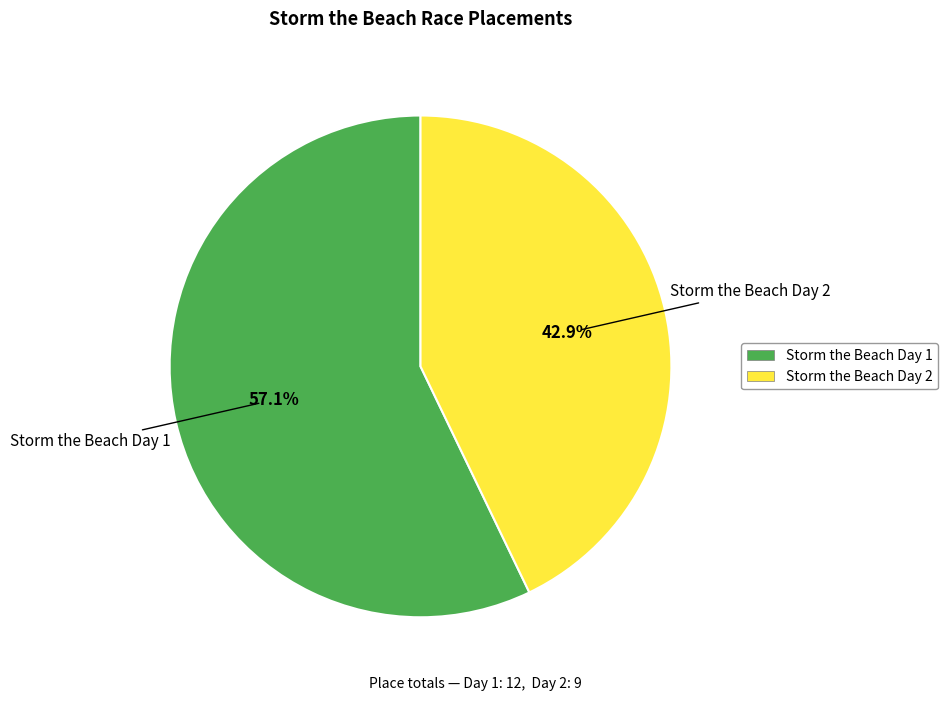

What is the total percentage of Storm the Beach Day 1 and Storm the Beach Day 2?

100.0%